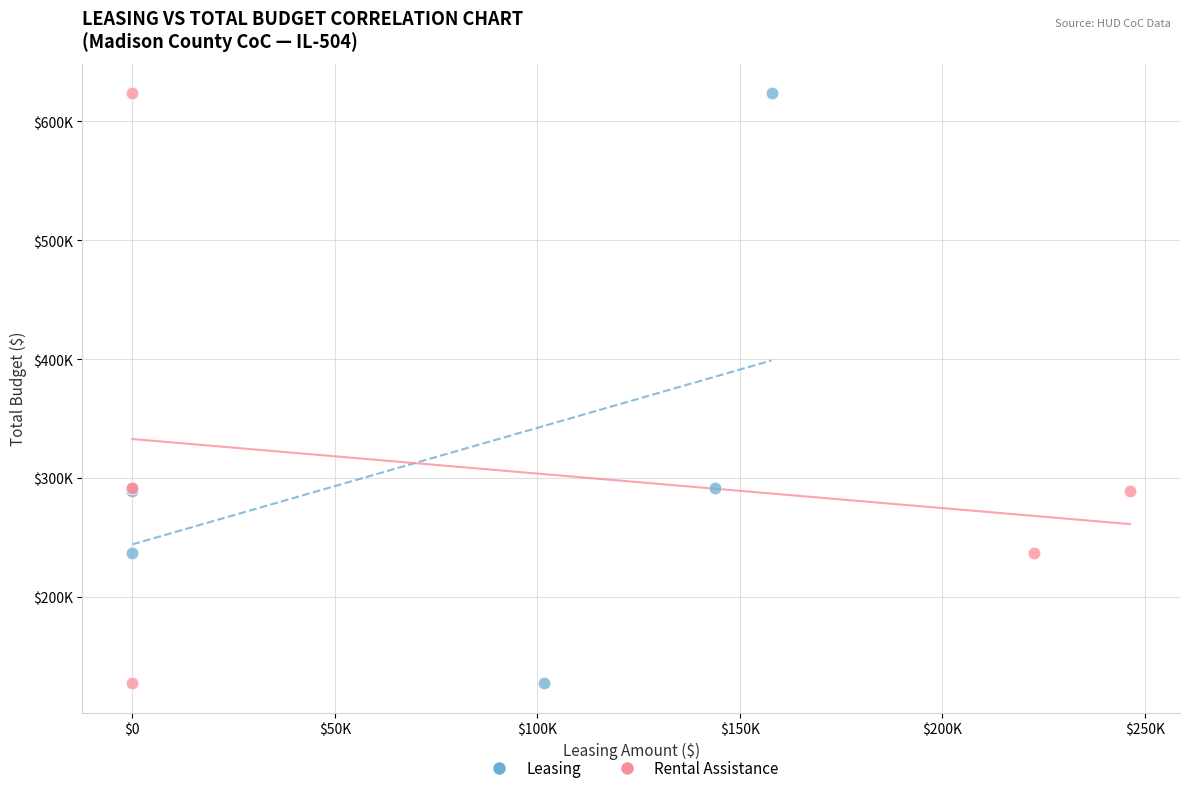

What are all the series names shown in the legend?

Leasing, Rental Assistance